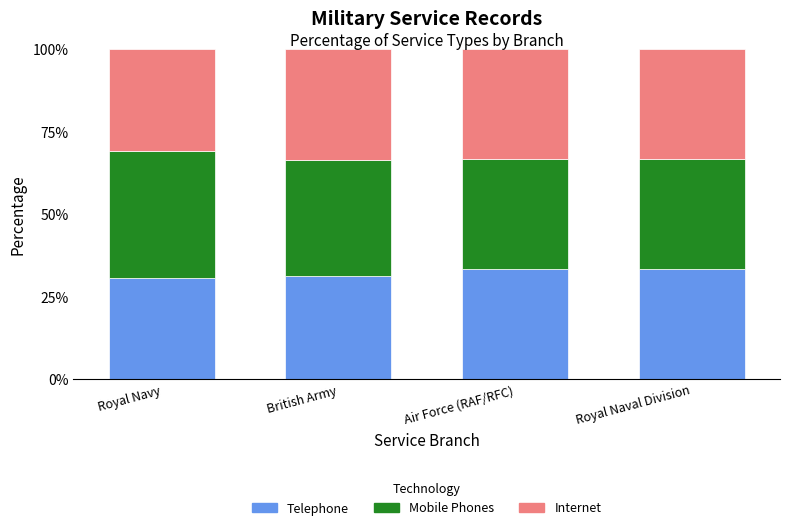

The value of Telephone at Royal Navy is 14.8. True or false?

False